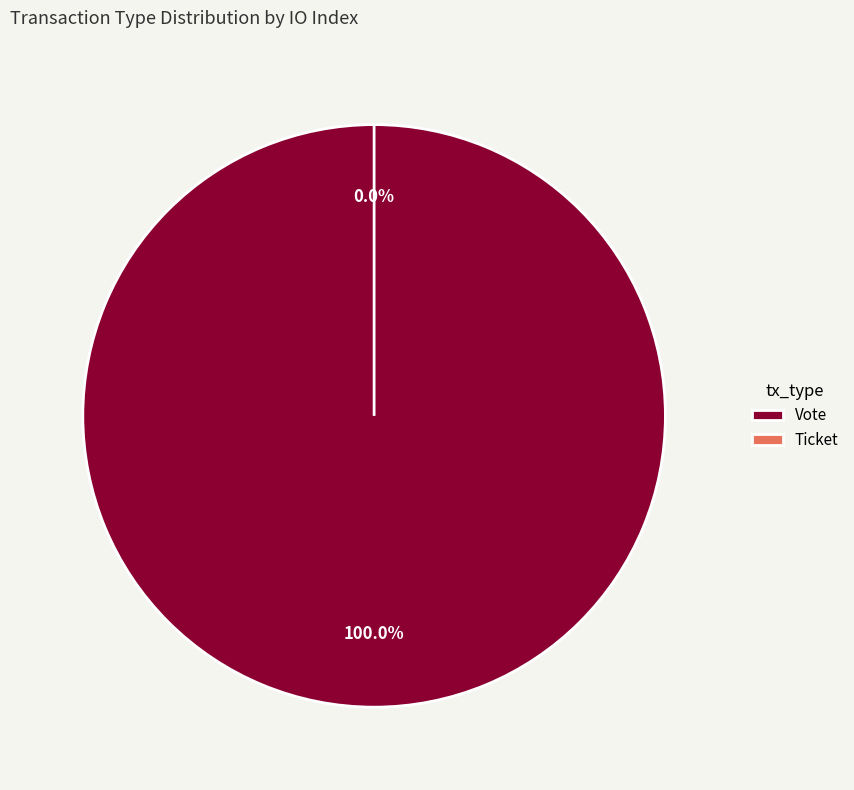

The Vote slice represents 99% of the pie. True or false?

False